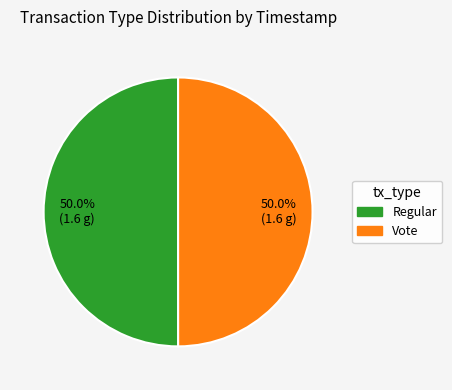

What is the ratio of the value at Vote to the value at Regular?

1.0